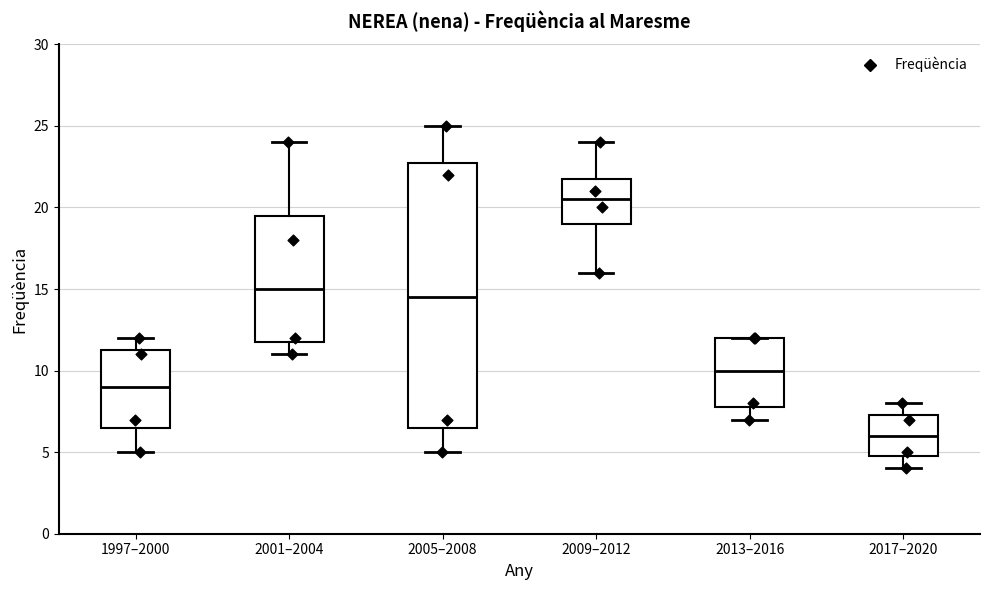

Reading left to right, read every box against the y-axis: the position of its median line, the range the box covers, and the ends of its whiskers. The values are not printed on the chart, so give them approximately, as read against the axis.

1997–2000: median 9.0, box 6.5 to 11.5, whiskers 5.0 to 12.0
2001–2004: median 15.0, box 12.0 to 19.5, whiskers 11.0 to 24.0
2005–2008: median 14.5, box 6.5 to 23.0, whiskers 5.0 to 25.0
2009–2012: median 20.5, box 19.0 to 22.0, whiskers 16.0 to 24.0
2013–2016: median 10.0, box 8.0 to 12.0, whiskers 7.0 to 12.0
2017–2020: median 6.0, box 5.0 to 7.5, whiskers 4.0 to 8.0